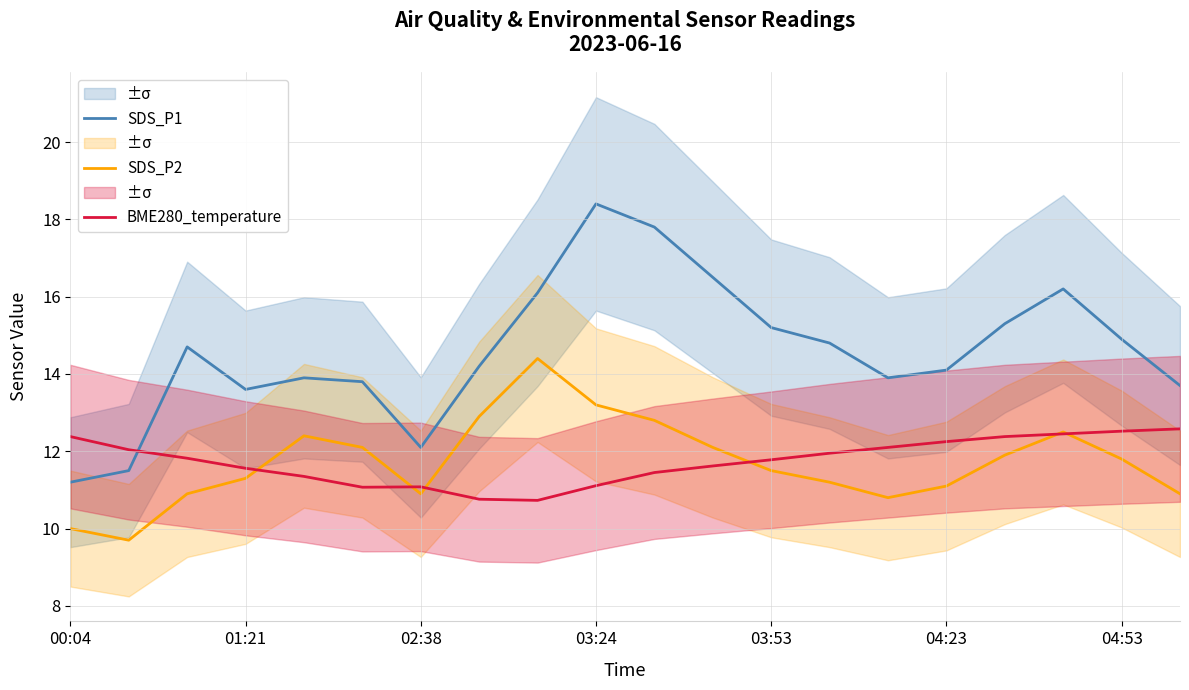

What is the average value of the SDS_P1 series?

14.6